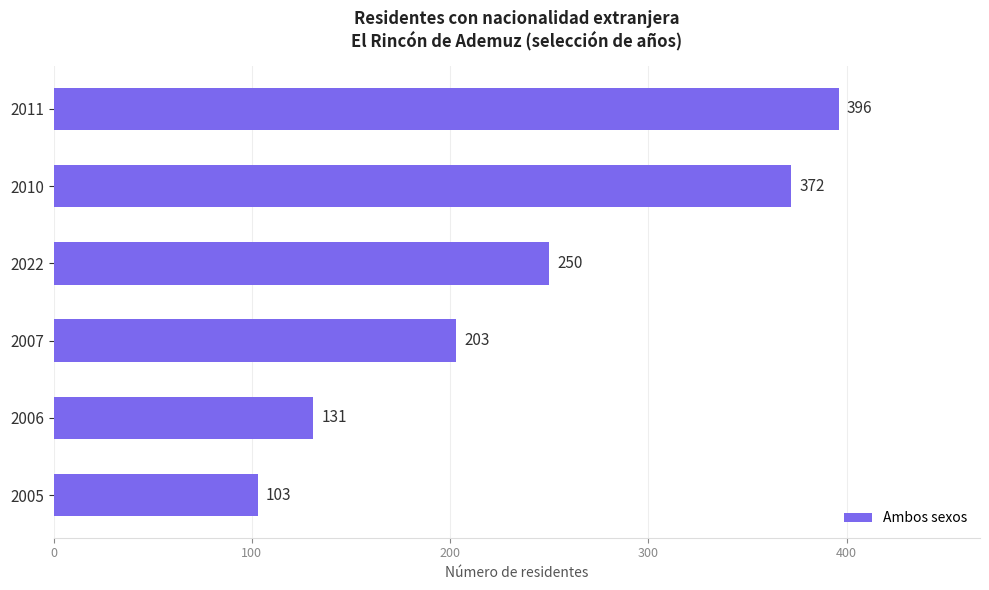

At which category does the chart reach its minimum across all series?

2005